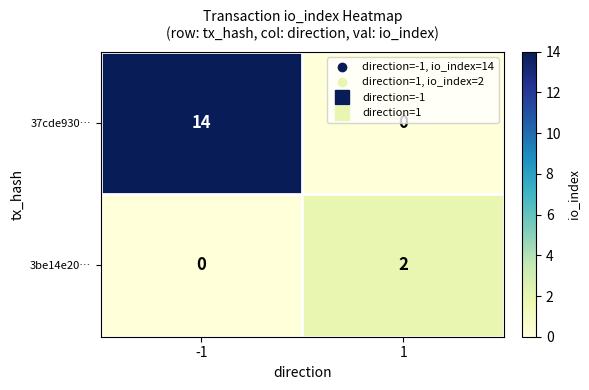

Which series changed the most between -1 and 1?

37cde930…